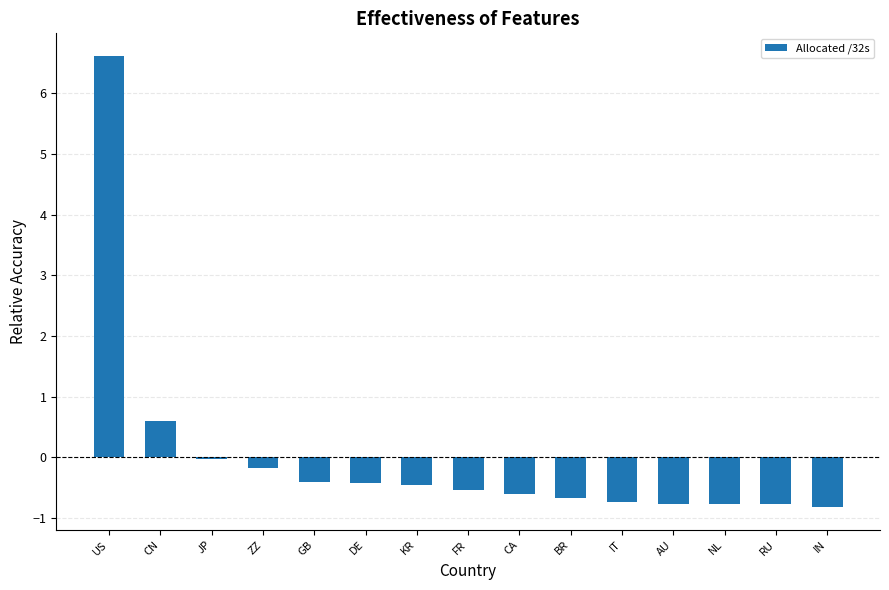

Does the chart contain stacked bars?

No